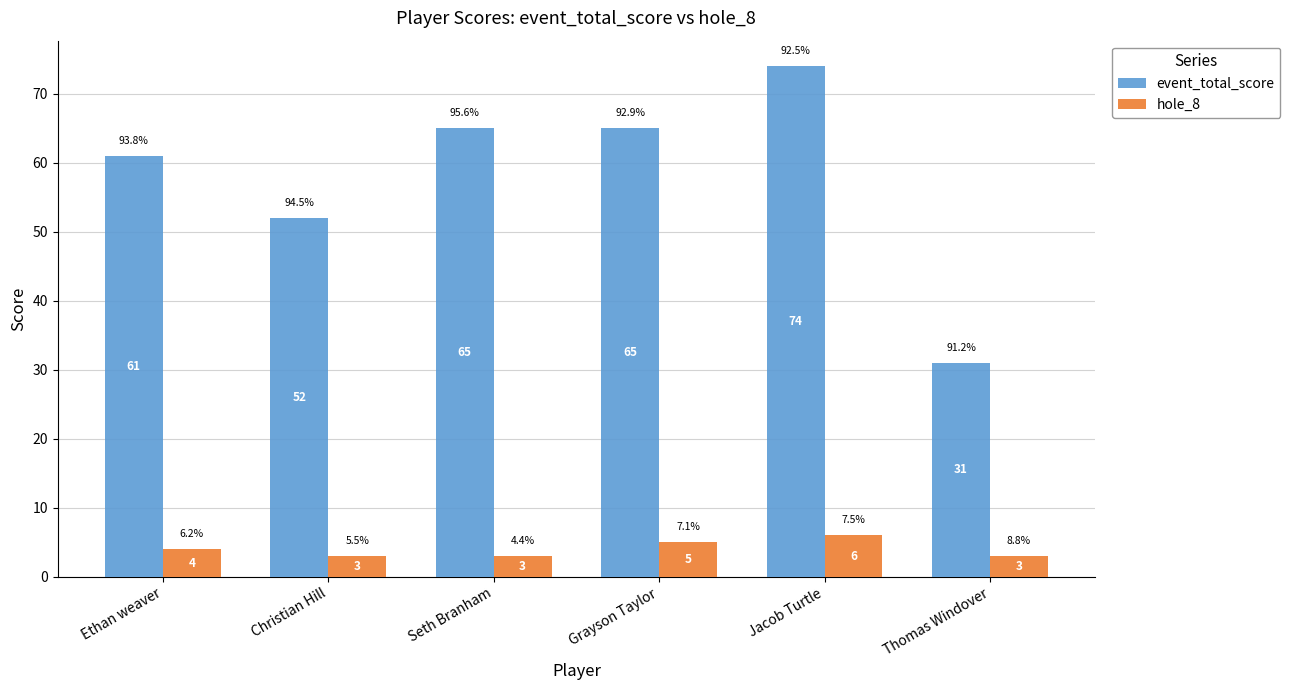

How many hole_8 values are between 3 and 5?

5